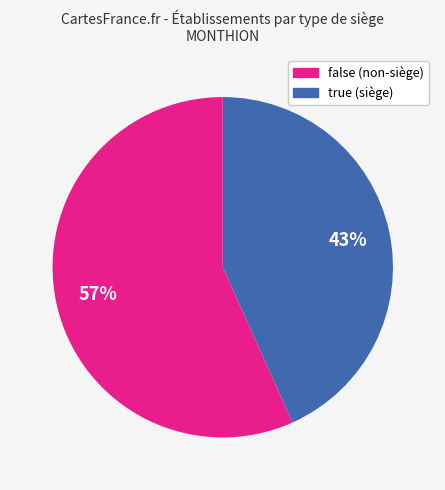

What is the ratio of the value at false to the value at true?

1.3